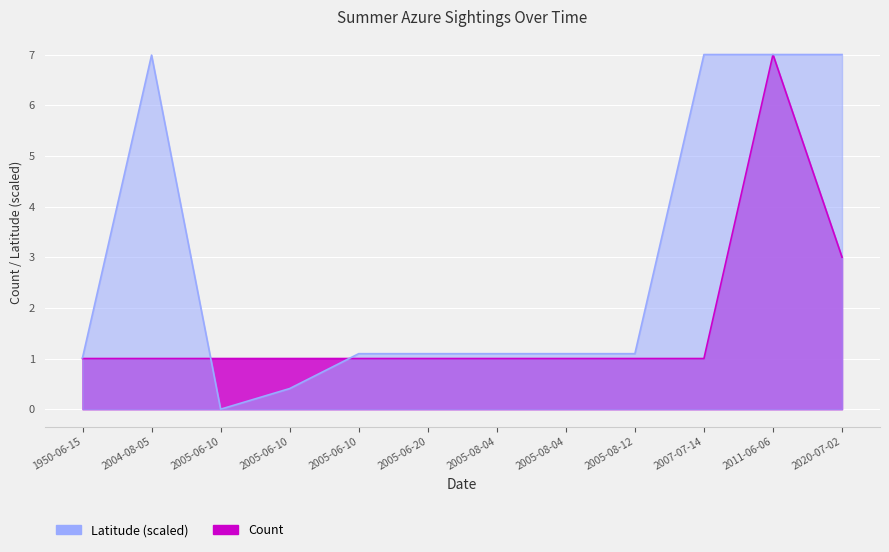

True or false: Count and Latitude intersect in this chart.

True